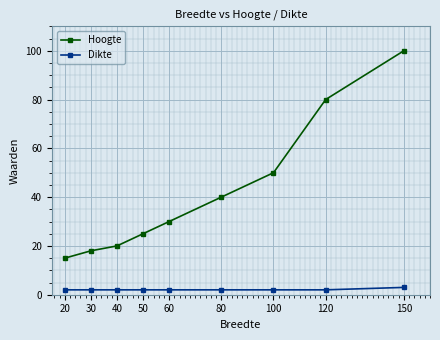

Reading left to right, transcribe all the data shown in this chart.

Hoogte: 15	18	20	25	30	40	50	80	100
Dikte: 2	2	2	2	2	2	2	2	3